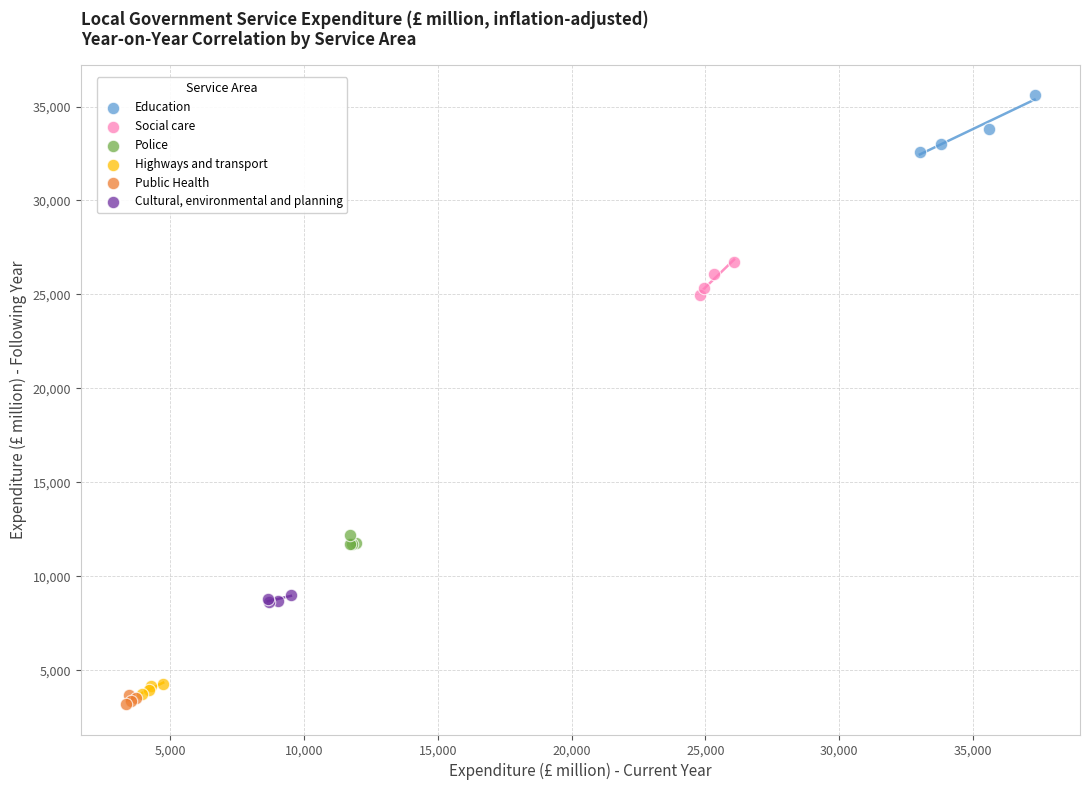

Which series reaches the minimum Y coordinate?

Public Health